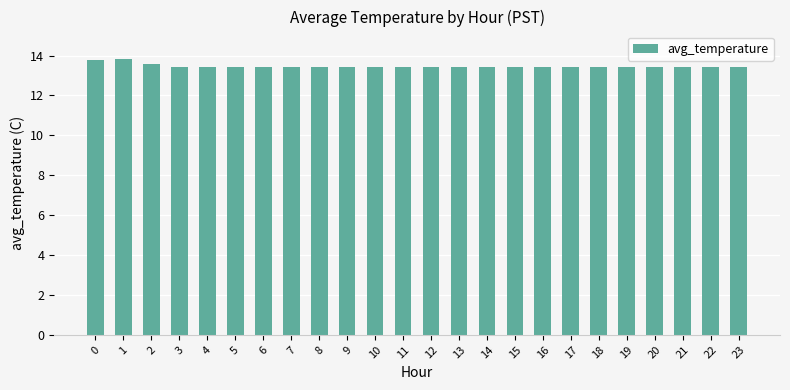

How many values are between 13 and 14?

24